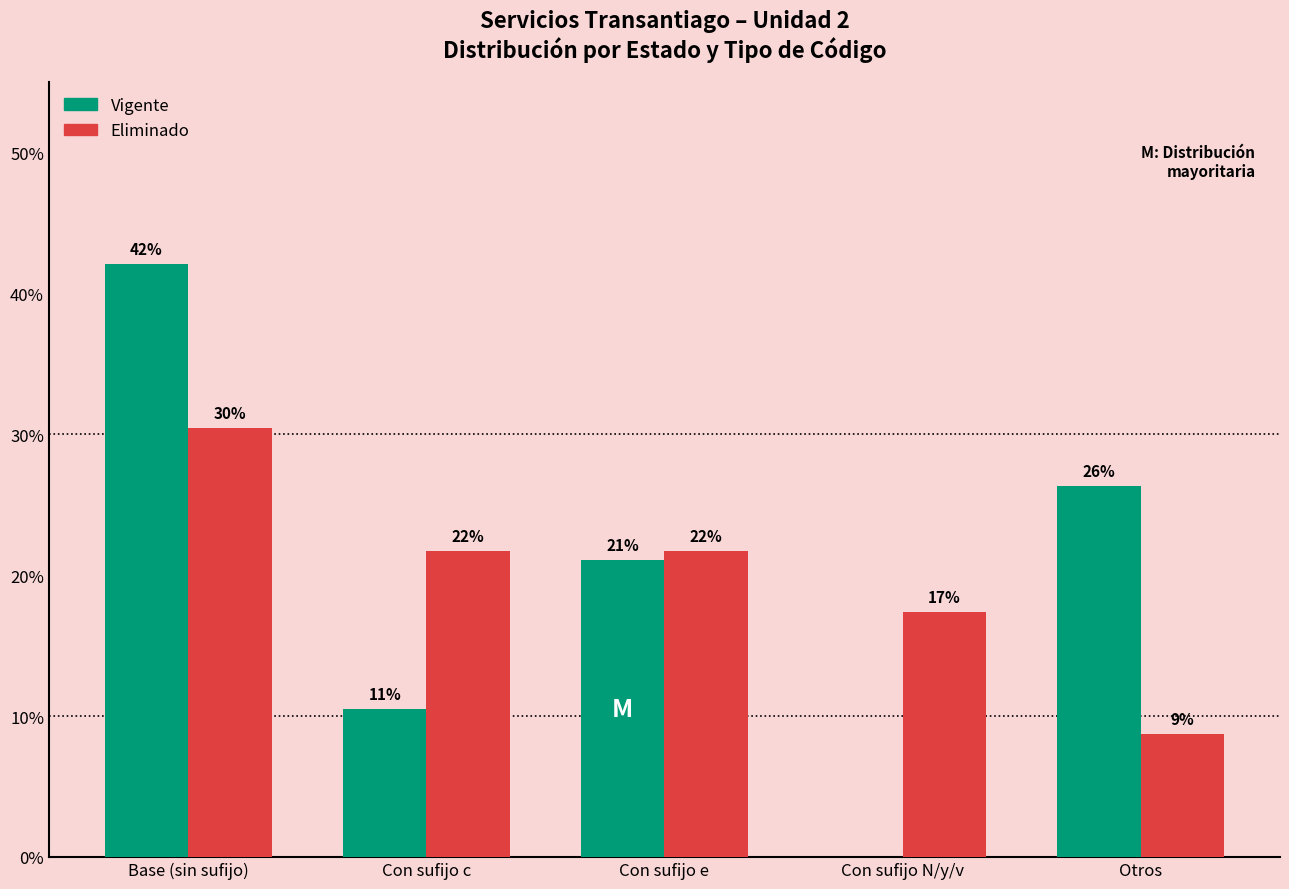

What are all the series names shown in the legend?

Vigente, Eliminado